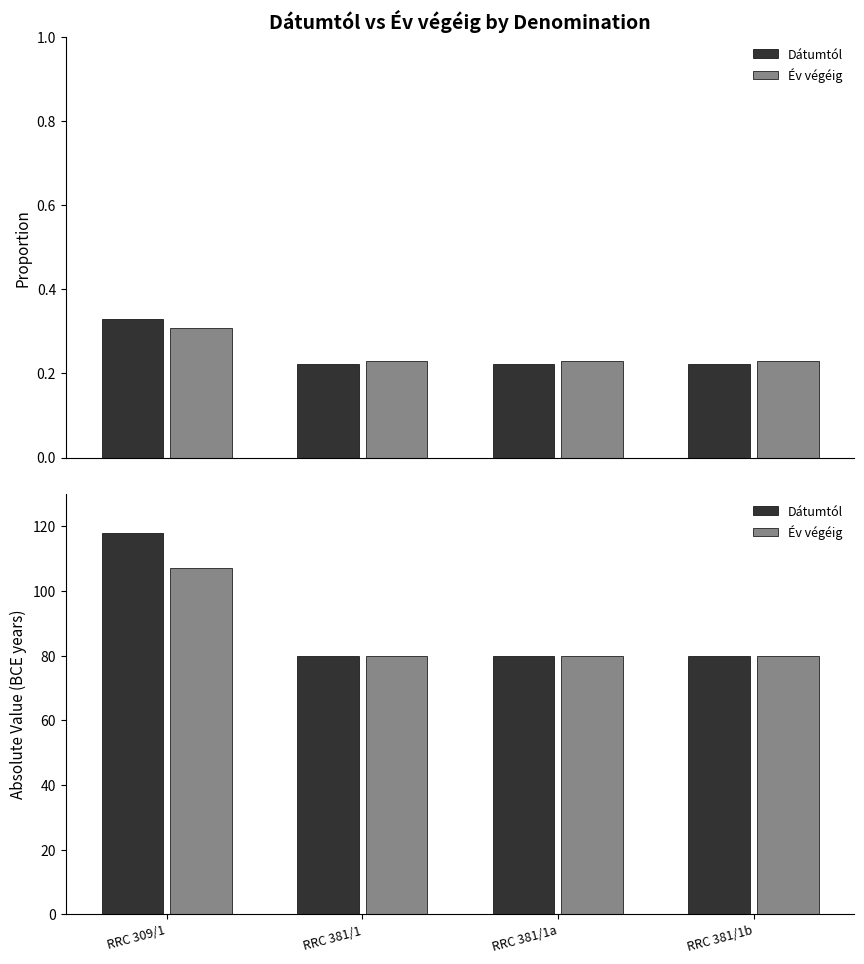

At which category is the sum across all series the highest?

RRC 309/1